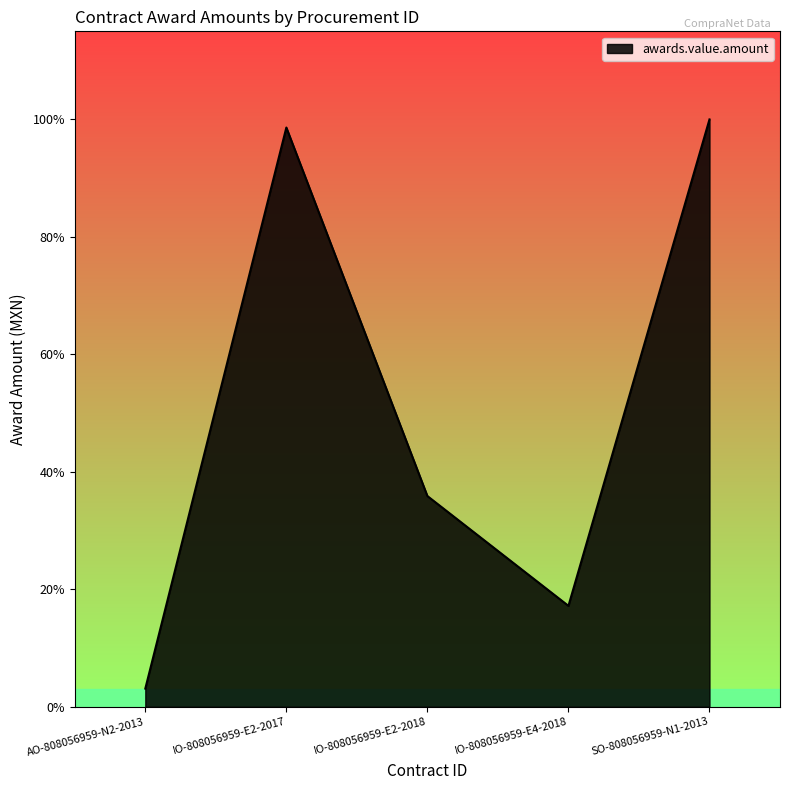

Is this an area chart (filled region under the line)?

Yes